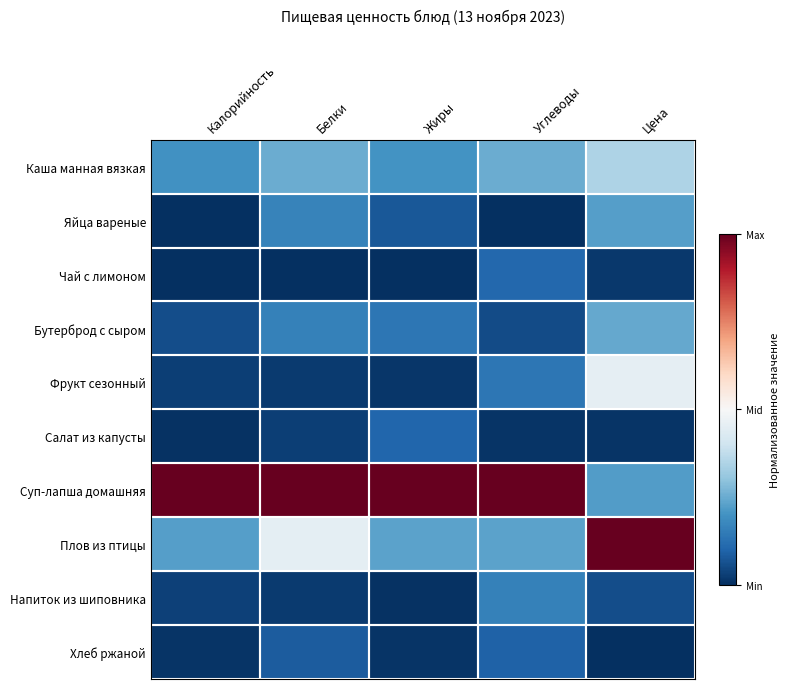

Which series has the largest total across all categories?

Суп-лапша домашняя